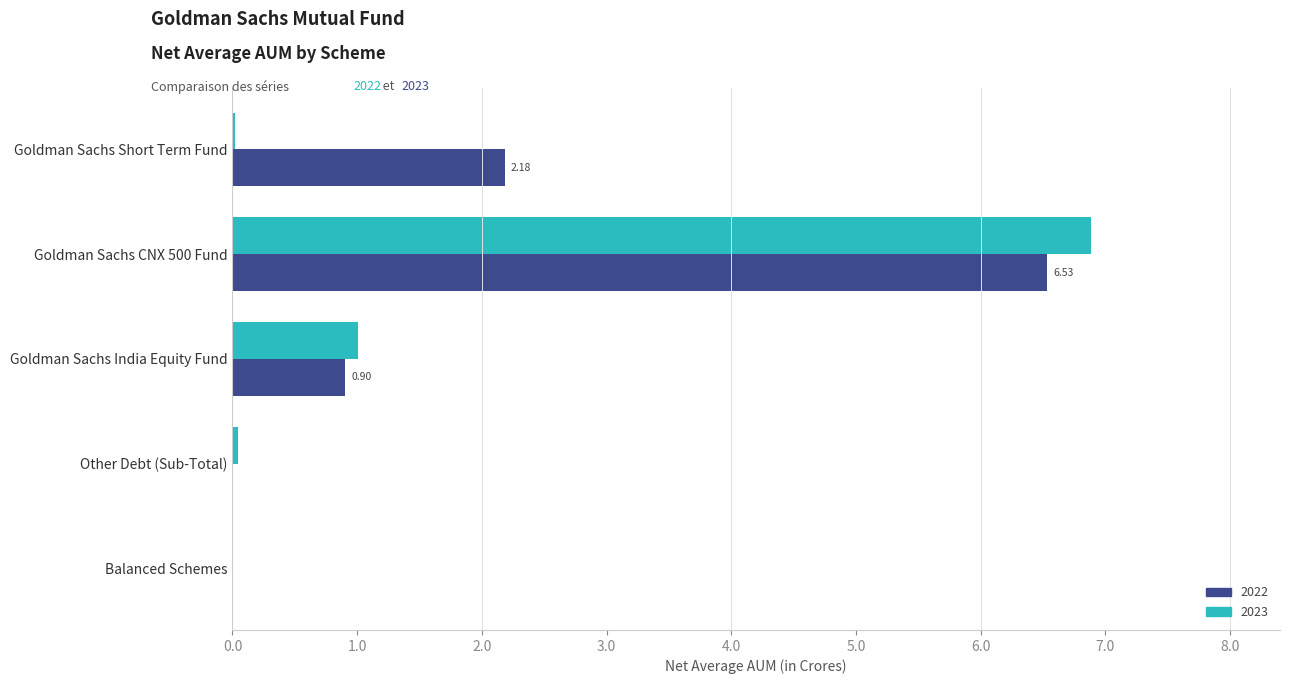

The value of 2022 at Balanced Schemes is 0.0. True or false?

True